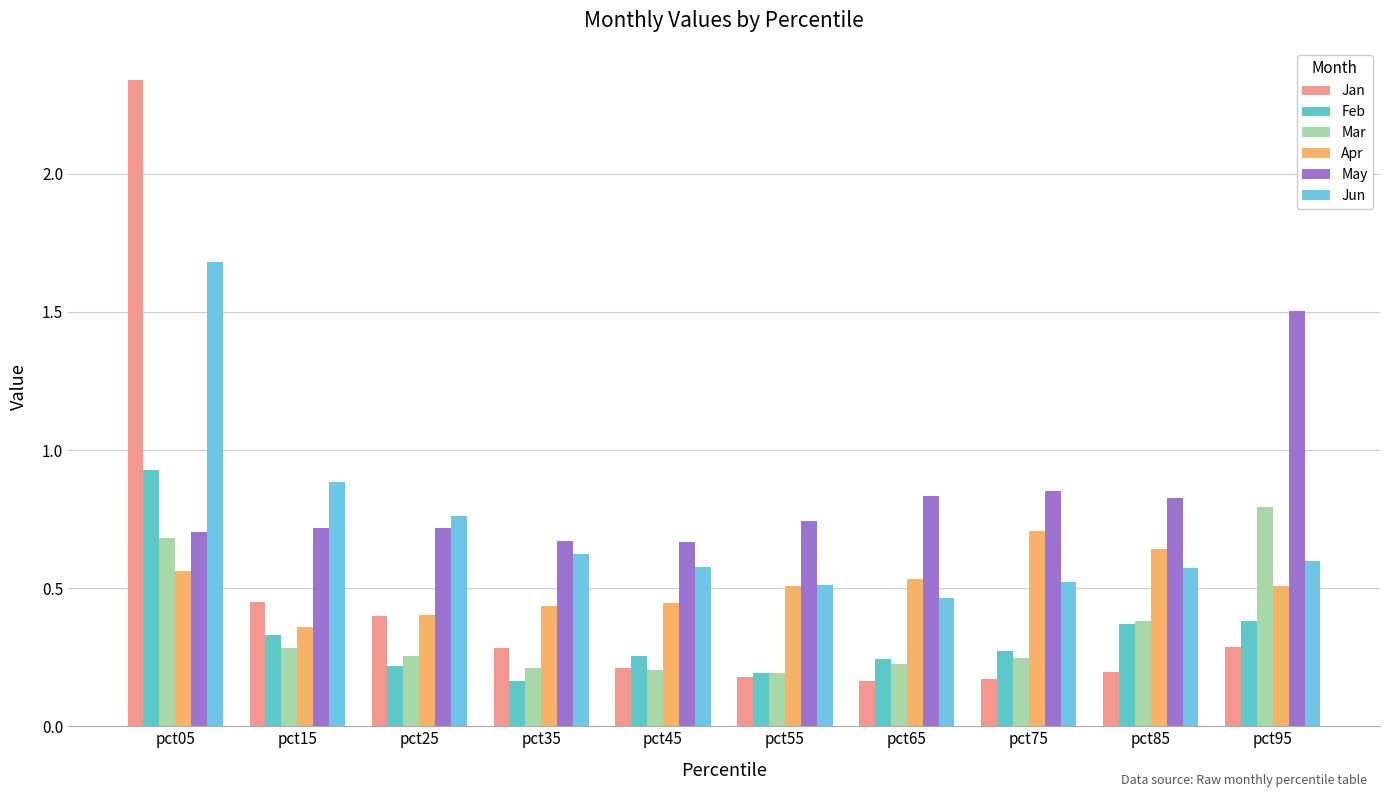

The value of May at pct35 is 1.1. True or false?

False